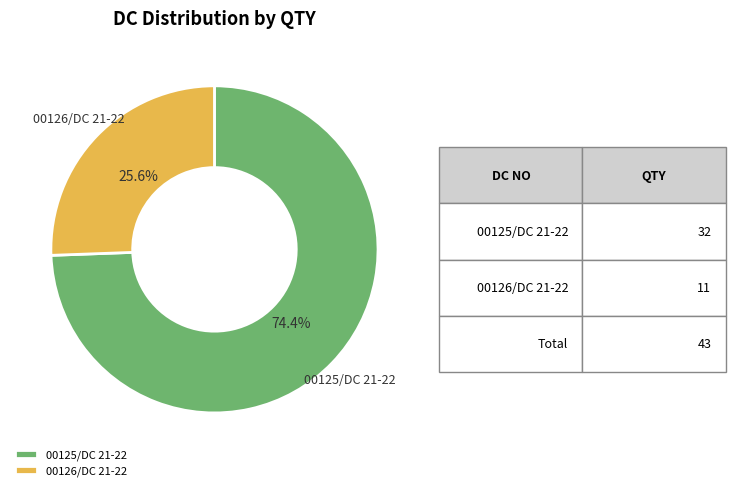

The 00126/DC 21-22 slice represents 14% of the pie. True or false?

False